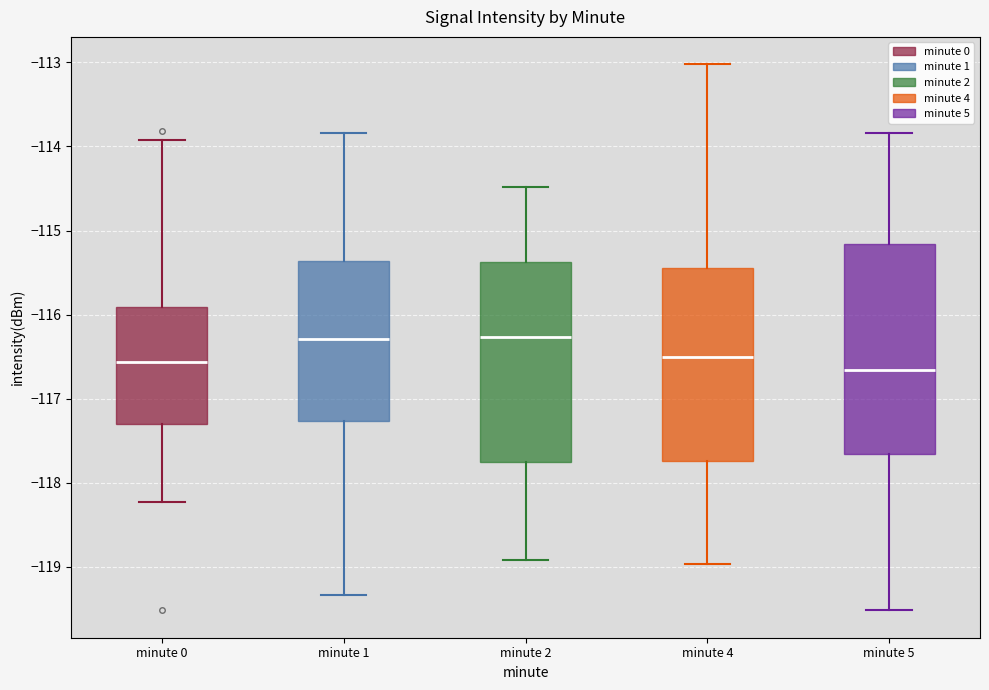

Reading left to right, read every box against the y-axis: the position of its median line, the range the box covers, and the ends of its whiskers. The values are not printed on the chart, so give them approximately, as read against the axis.

minute 0: median -116.6, box -117.3 to -115.9, whiskers -118.2 to -113.9
minute 1: median -116.3, box -117.3 to -115.4, whiskers -119.3 to -113.8
minute 2: median -116.3, box -117.8 to -115.4, whiskers -118.9 to -114.5
minute 4: median -116.5, box -117.7 to -115.4, whiskers -119.0 to -113.0
minute 5: median -116.7, box -117.7 to -115.2, whiskers -119.5 to -113.8